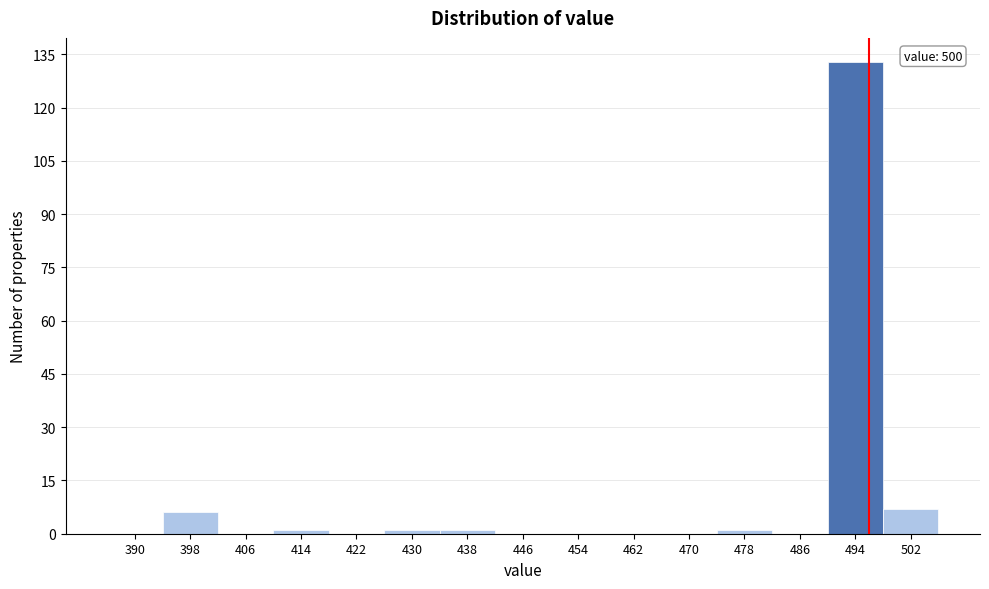

Reading right to left, list all the values displayed in this chart.

502=7	494=133	486=0	478=1	470=0	462=0	454=0	446=0	438=1	430=1	422=0	414=1	406=0	398=6	390=0